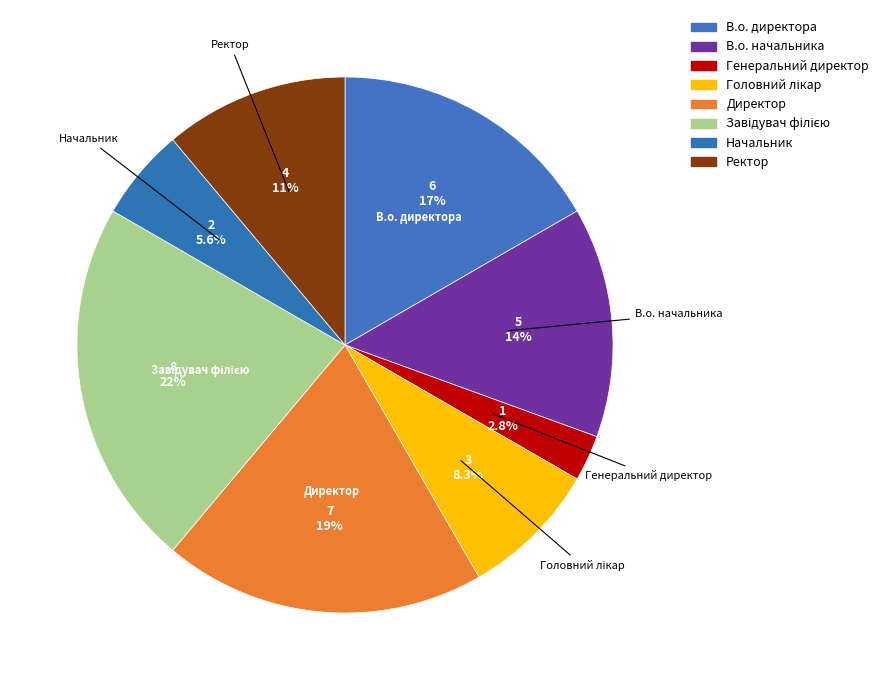

How much of the chart is everything except Директор?

80.6%